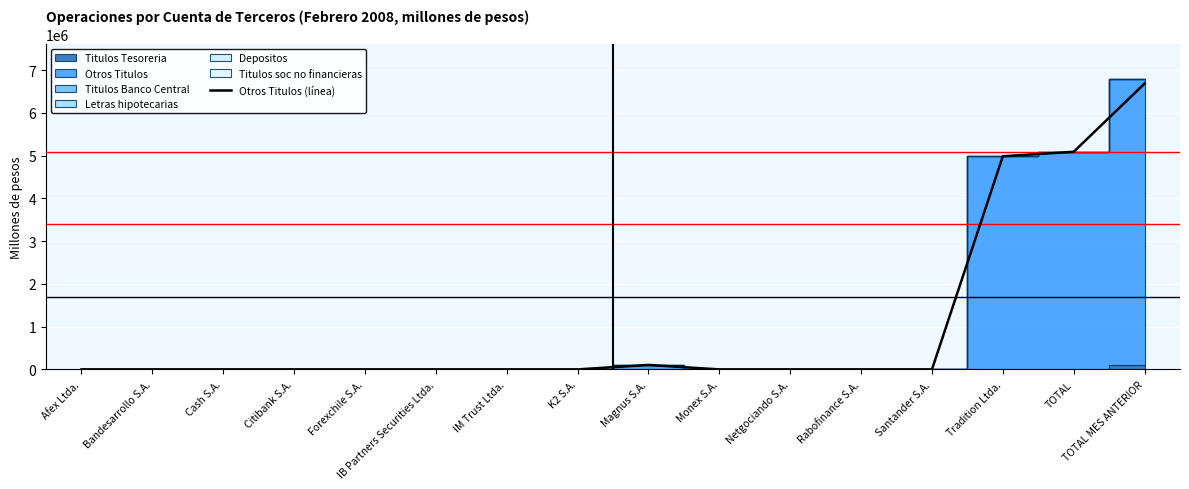

True or false: the data shows 0.0 at Citibank S.A..

True